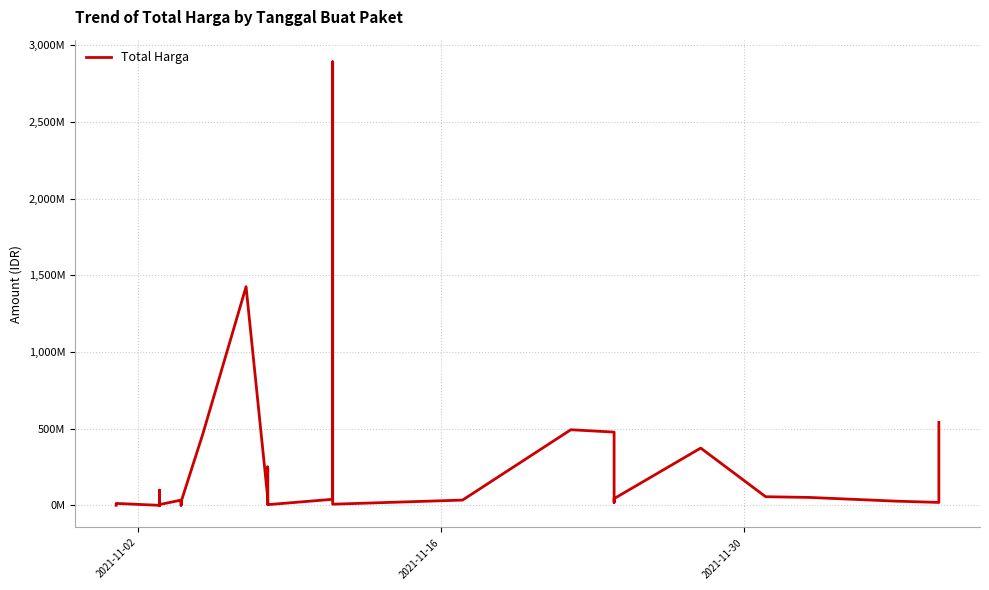

How many interior local valleys (lower than both neighbors) does the data have?

10